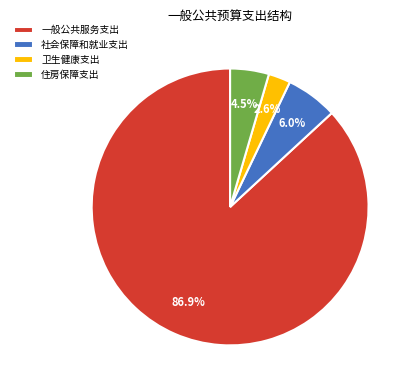

Which has a higher value, 住房保障支出 or 卫生健康支出?

住房保障支出